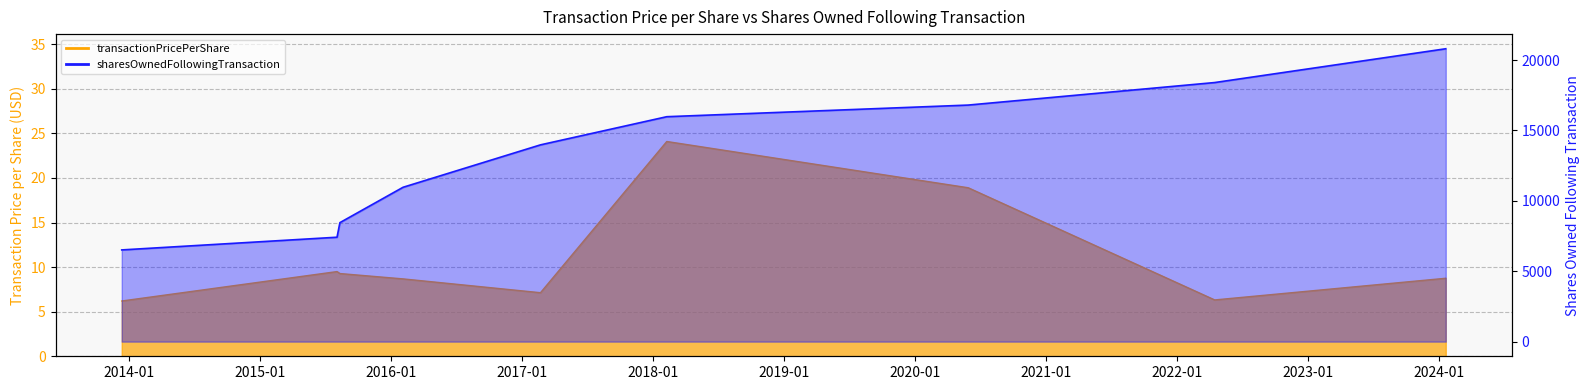

True or false: transactionPricePerShare and sharesOwnedFollowingTransaction cross at least once.

False